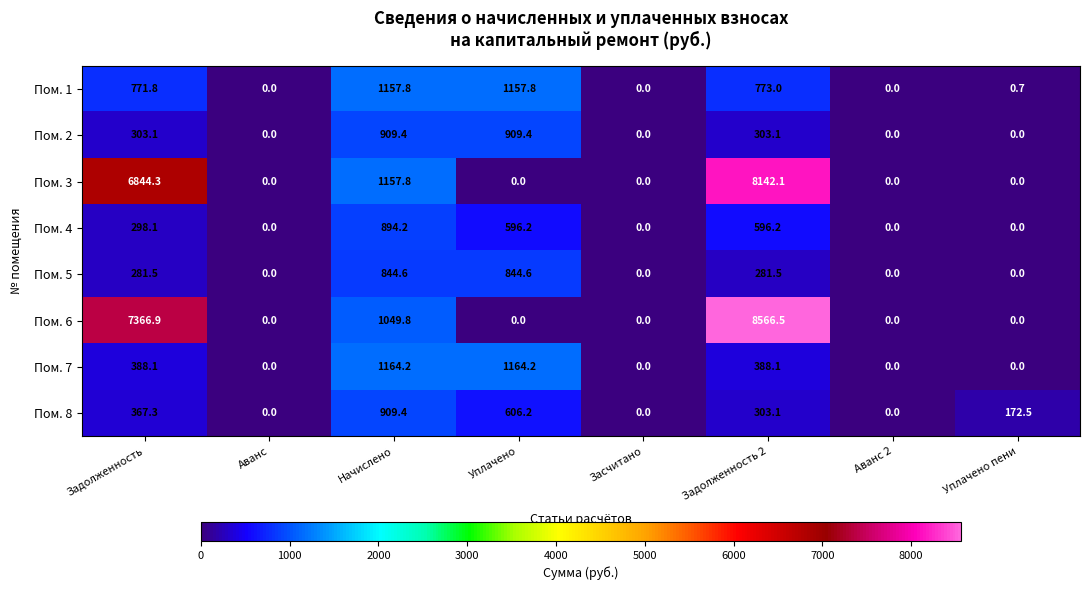

Which series changed the most between Начислено and Уплачено?

Пом. 3